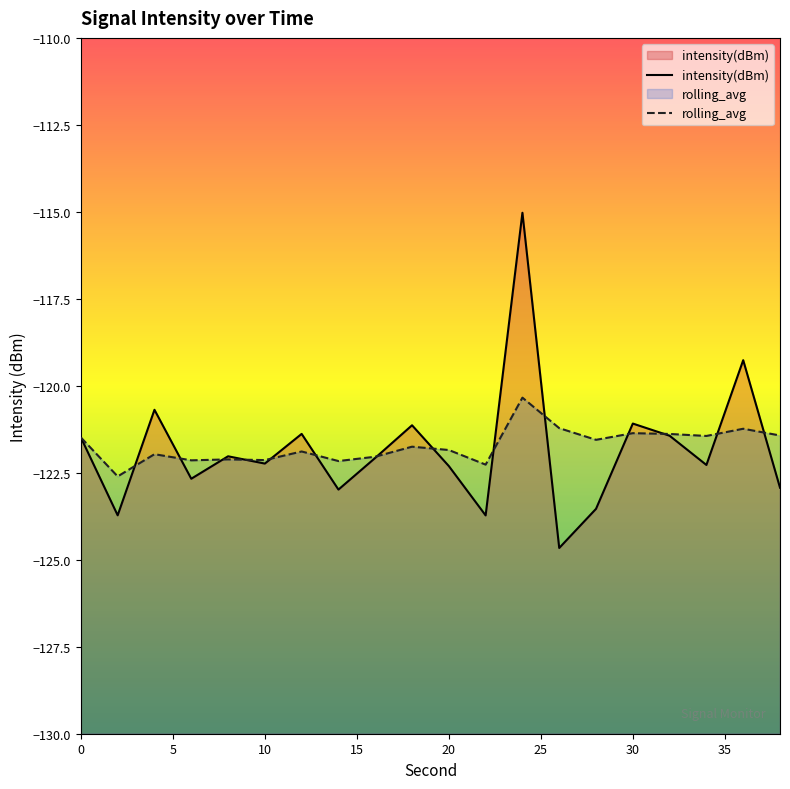

List the series in order of their peak value, highest first.

intensity(dBm), rolling_avg